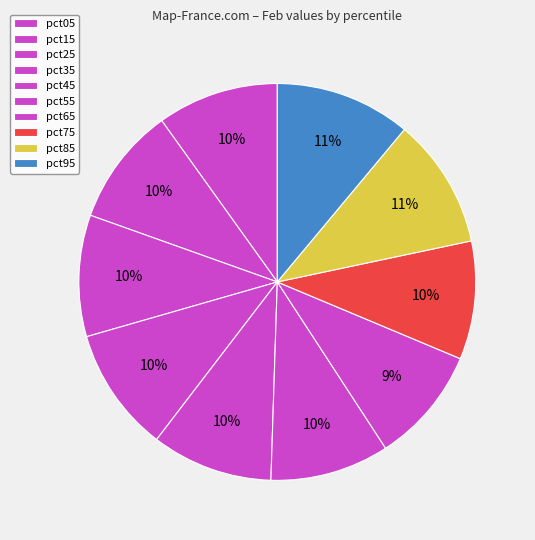

Count the number of slices in the pie.

10